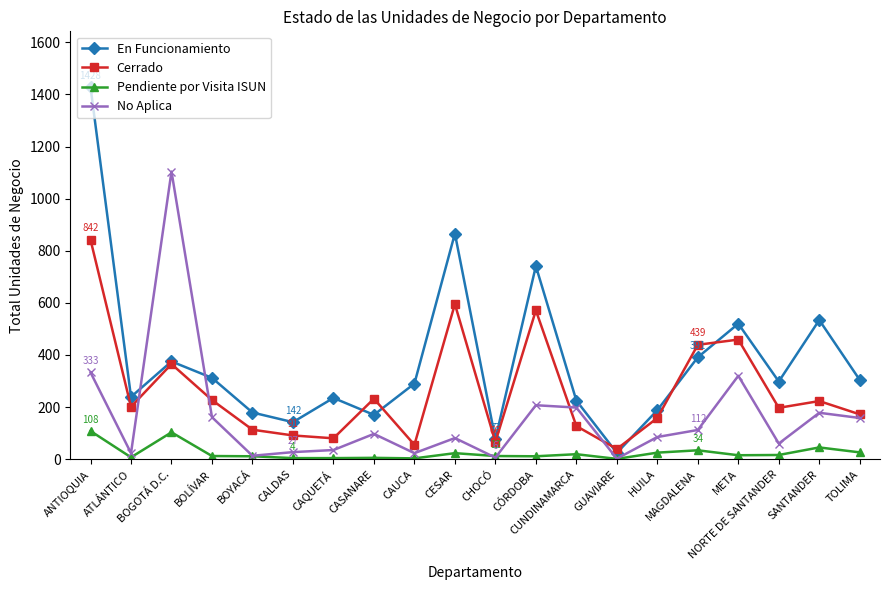

Which series has the largest total across all categories?

En Funcionamiento